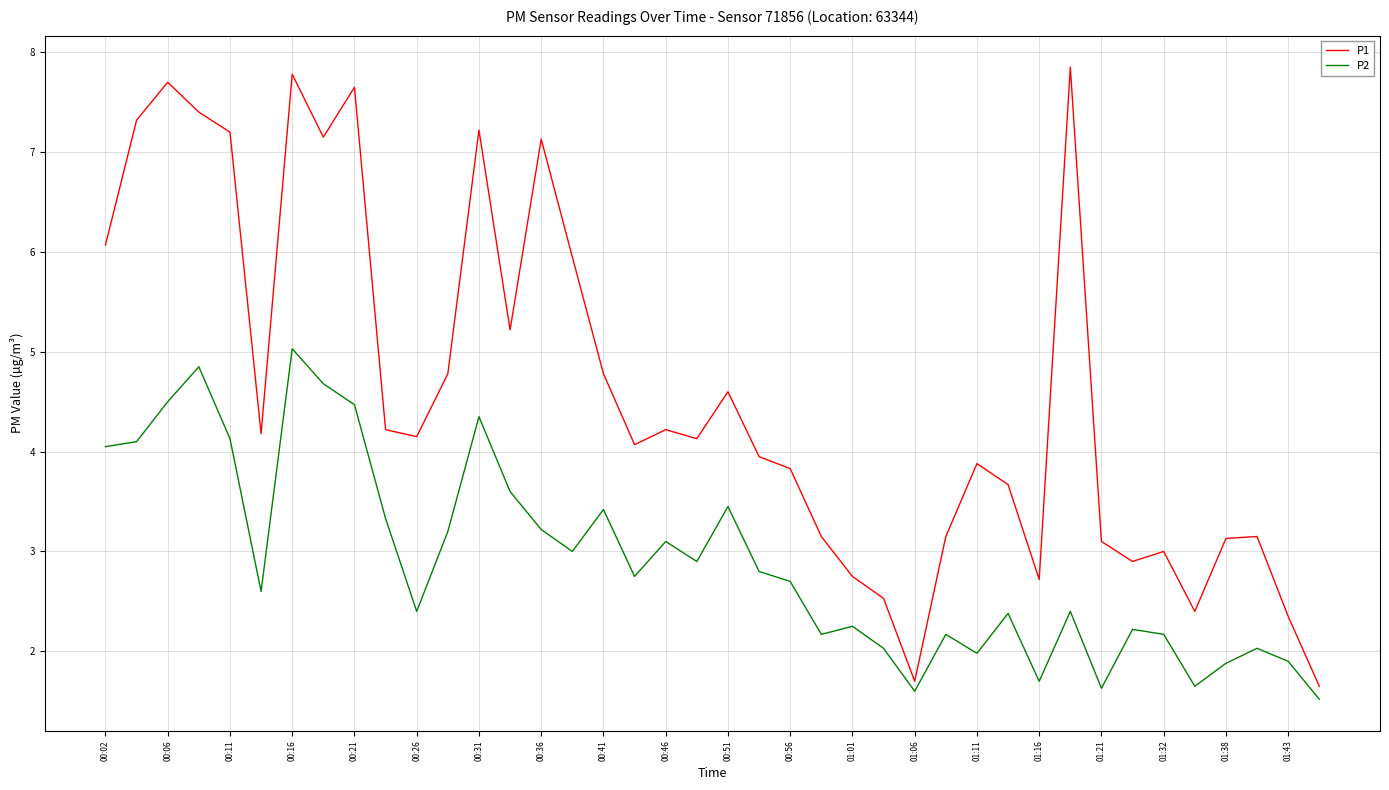

True or false: P1 and P2 cross at least once.

False